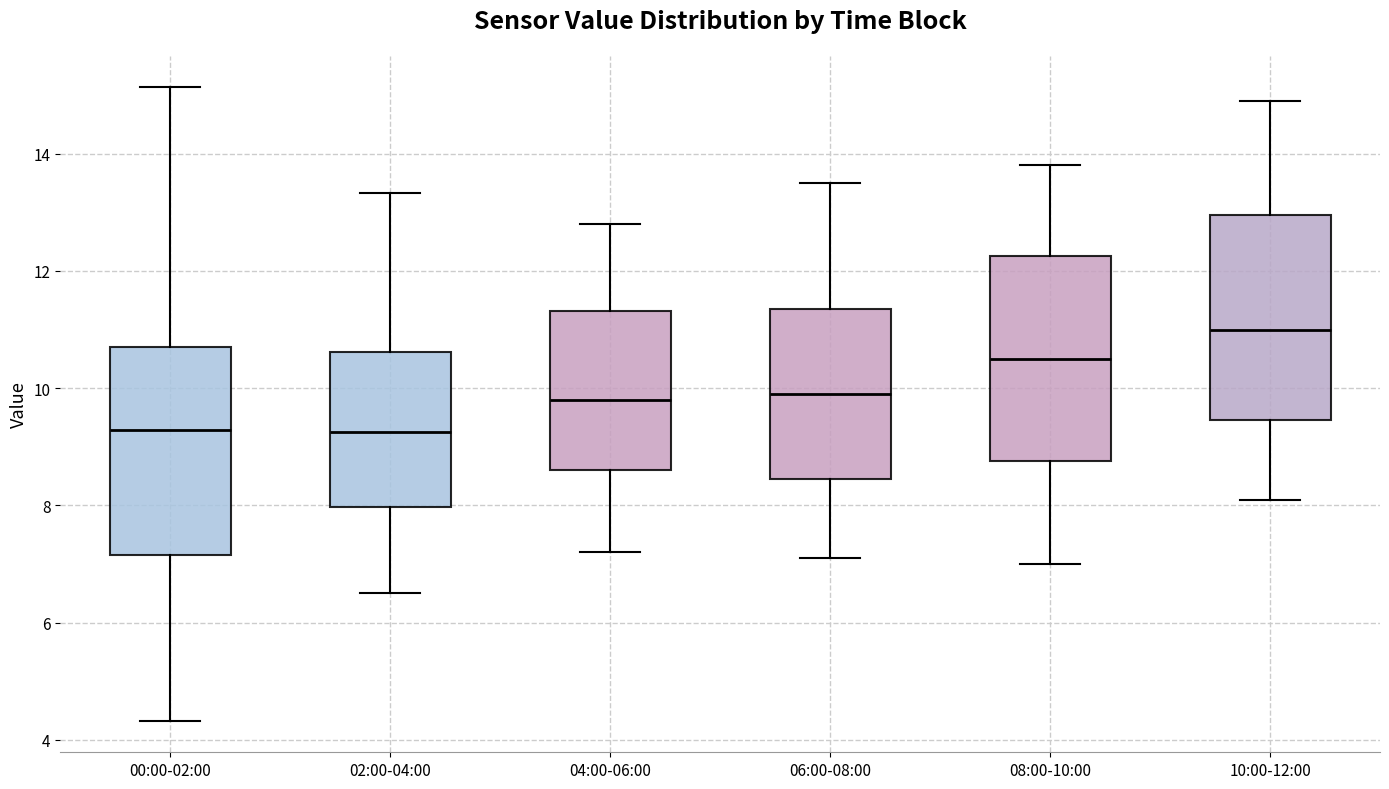

Which box's median line is the highest?

10:00-12:00